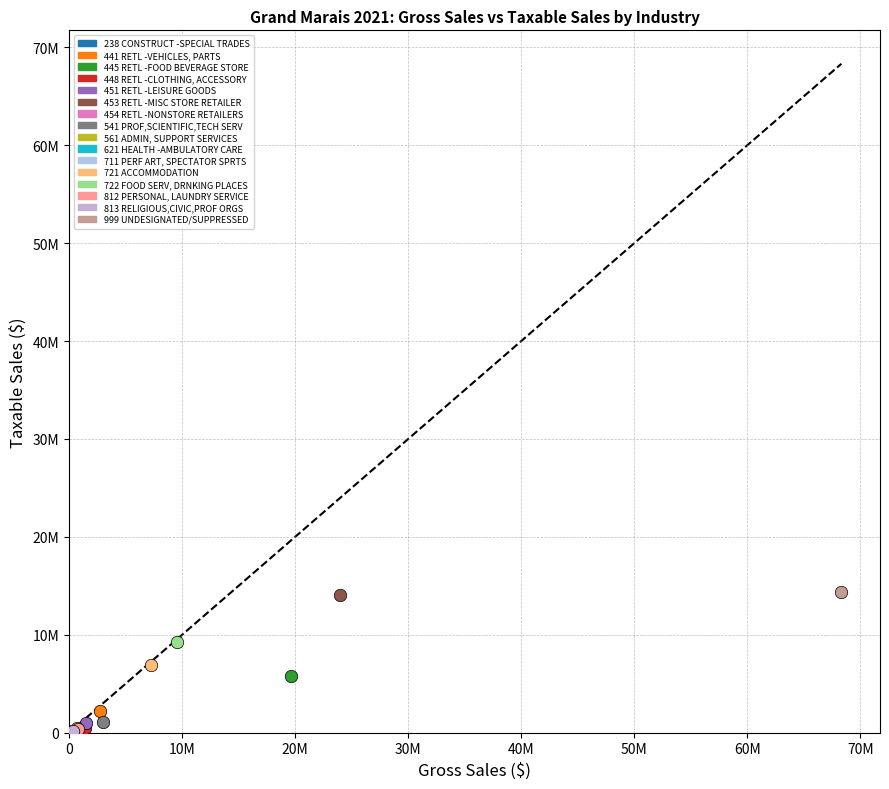

What are all the series names shown in the legend?

238 CONSTRUCT -SPECIAL TRADES, 441 RETL -VEHICLES, PARTS, 445 RETL -FOOD BEVERAGE STORE, 448 RETL -CLOTHING, ACCESSORY, 451 RETL -LEISURE GOODS, 453 RETL -MISC STORE RETAILER, 454 RETL -NONSTORE RETAILERS, 541 PROF,SCIENTIFIC,TECH SERV, 561 ADMIN, SUPPORT SERVICES, 621 HEALTH -AMBULATORY CARE, 711 PERF ART, SPECTATOR SPRTS, 721 ACCOMMODATION, 722 FOOD SERV, DRNKING PLACES, 812 PERSONAL, LAUNDRY SERVICE, 813 RELIGIOUS,CIVIC,PROF ORGS, 999 UNDESIGNATED/SUPPRESSED